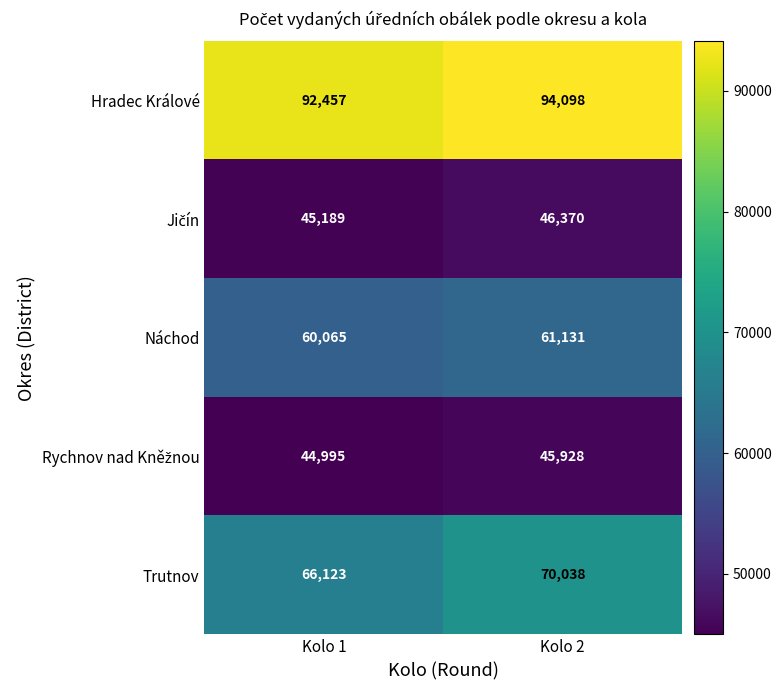

Which series has the largest range (max minus min)?

Trutnov